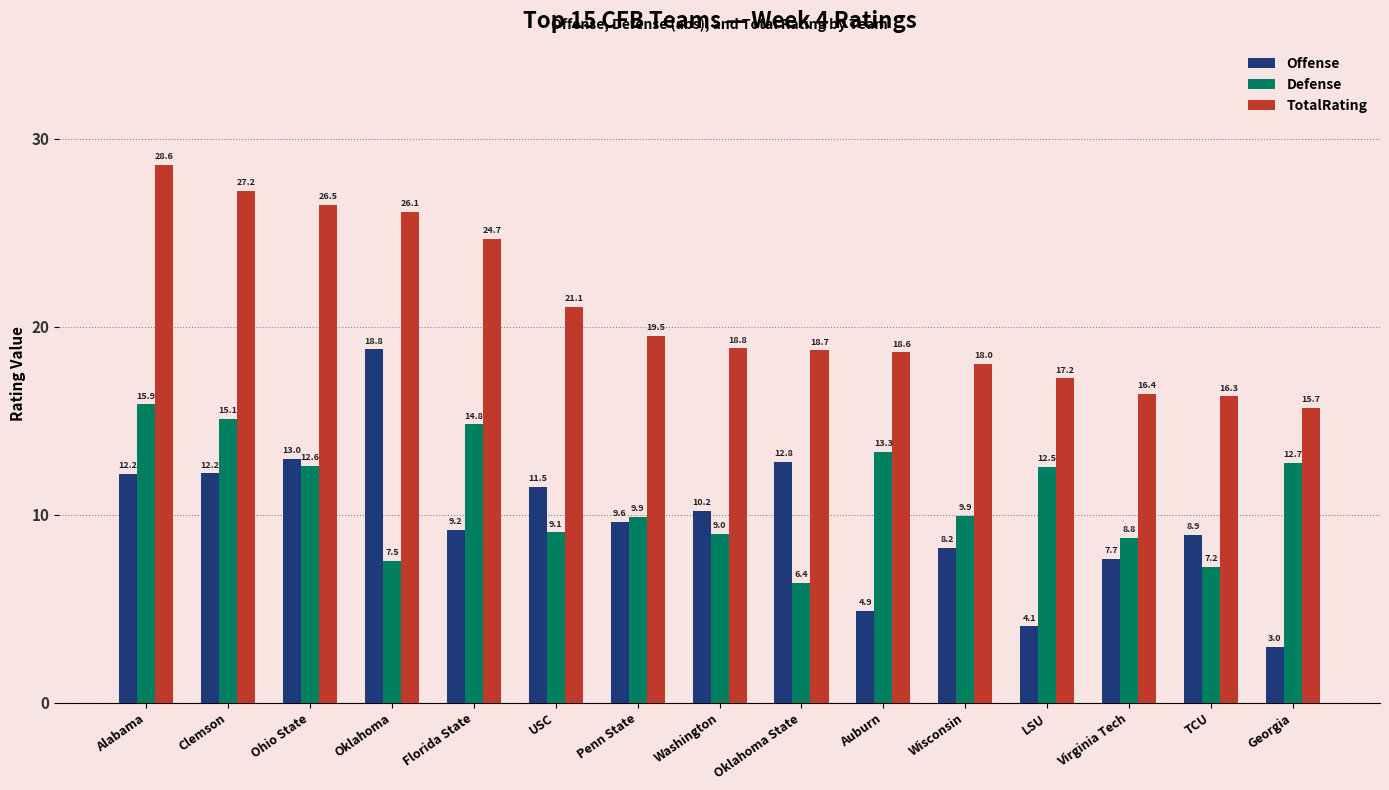

Between Clemson and Ohio State, which series saw the biggest shift?

Defense